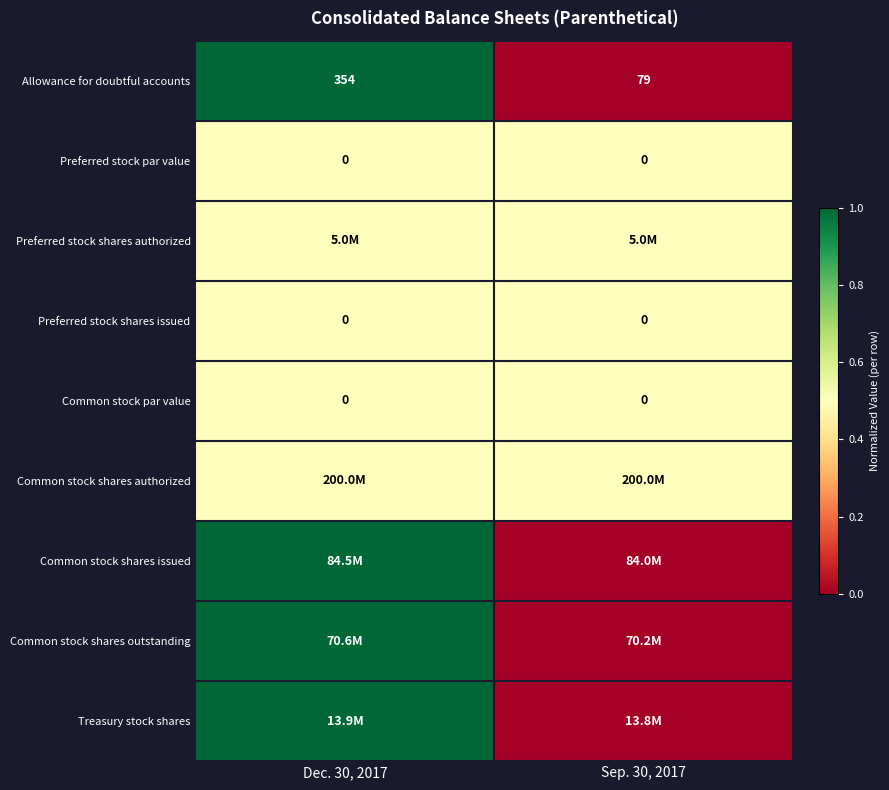

What is the average value of the Allowance for doubtful accounts series?

216.5